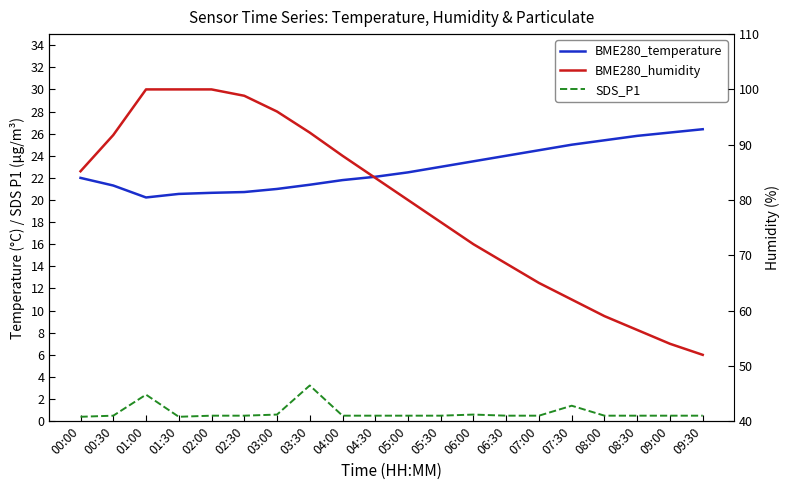

True or false: BME280_humidity has more than 2 points higher than both neighbors.

False